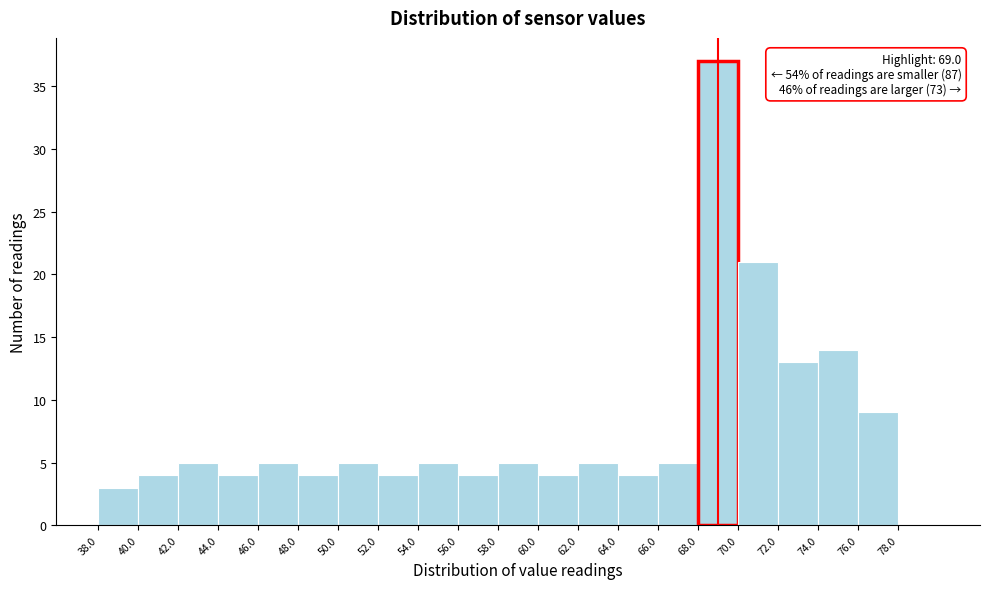

Over which range of the x-axis is the bar tallest?

68 to 70